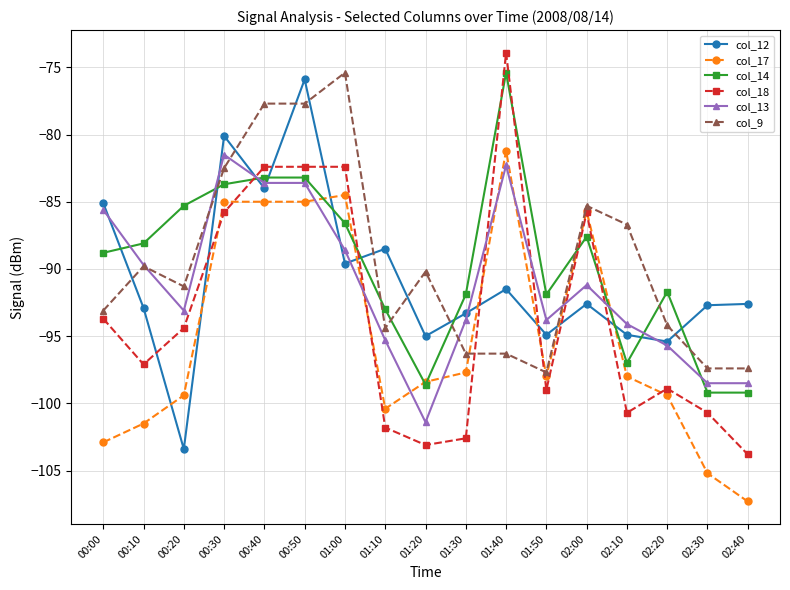

What is the approximate value of col_18 at 00:20?

-94.4